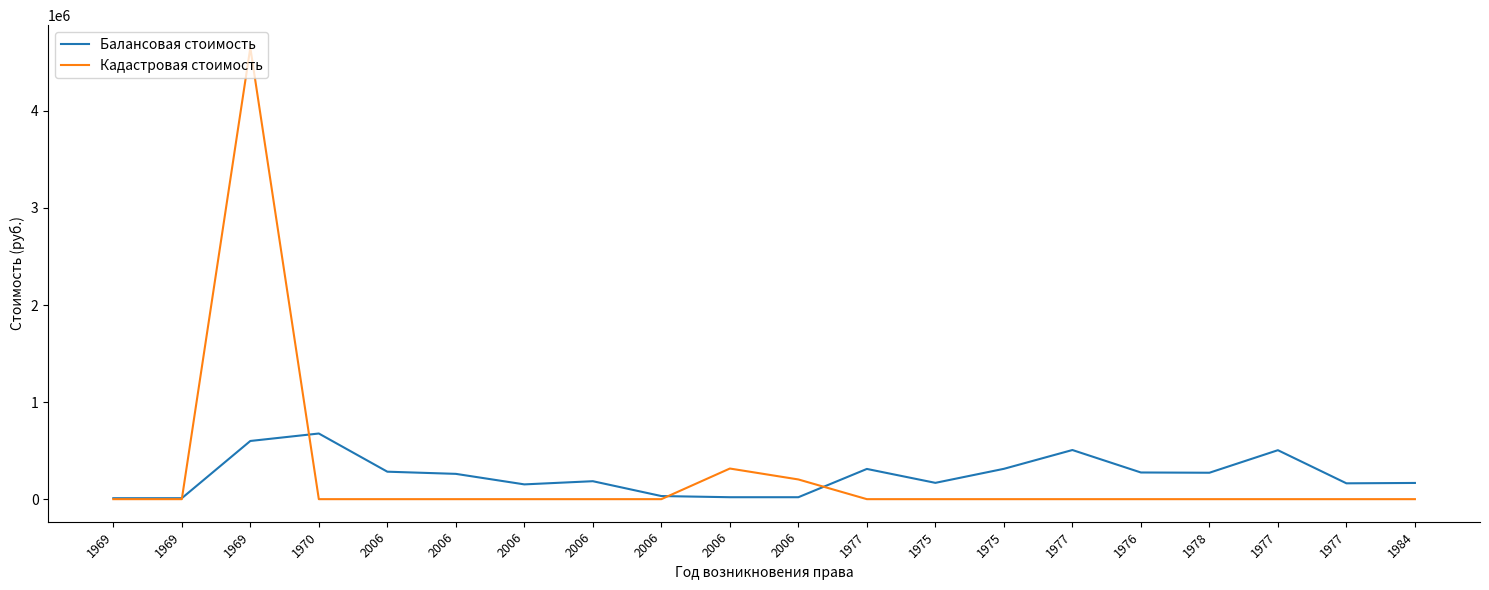

Between 1977 and 1984, which series saw the biggest shift?

Балансовая стоимость